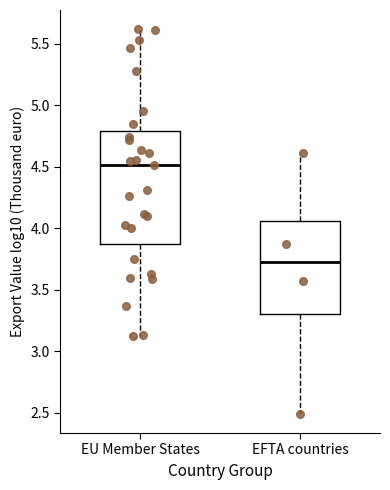

Comparing the boxes themselves (not the whiskers), which one is the tallest?

EU Member States